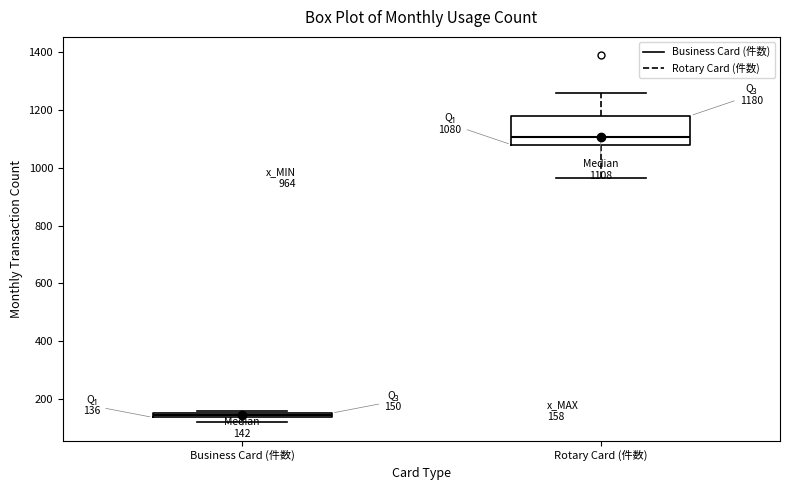

Which box's median line is the highest?

Rotary Card (件数)